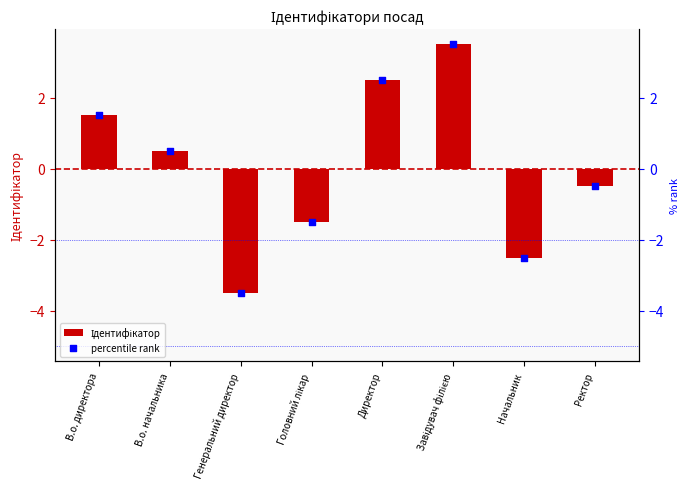

At how many categories does at least one series exceed -2?

6